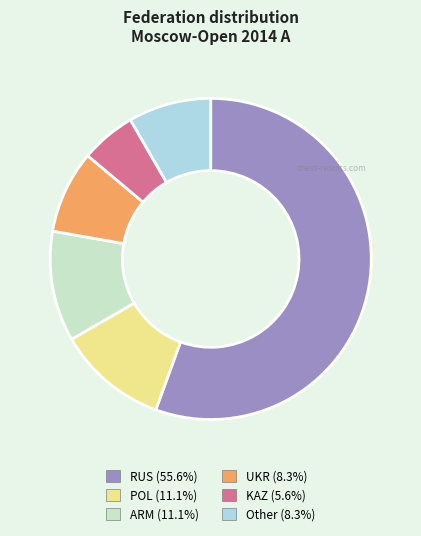

Is there a majority slice in this chart?

Yes